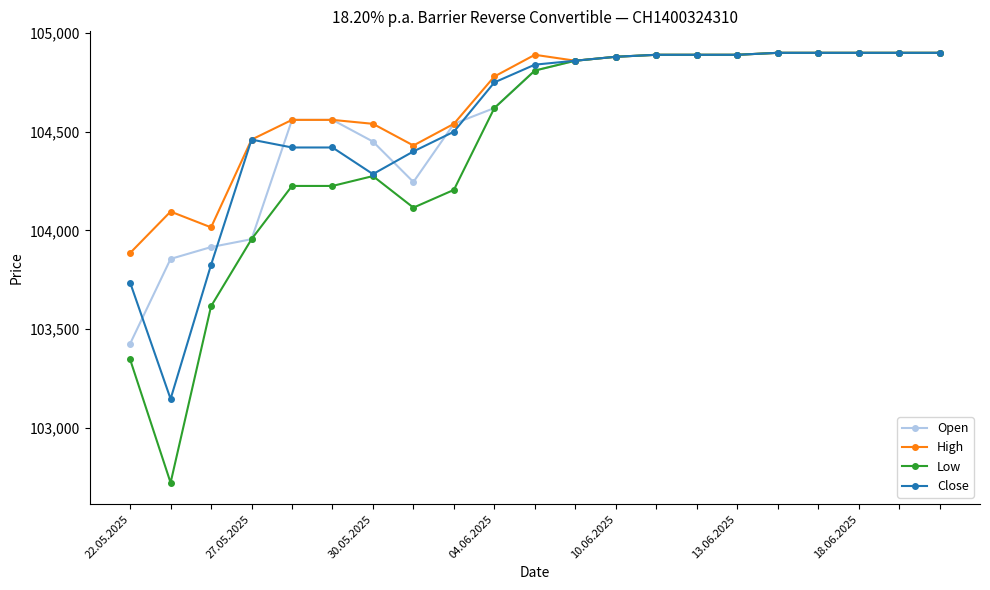

What is the maximum value shown in the chart?

104900